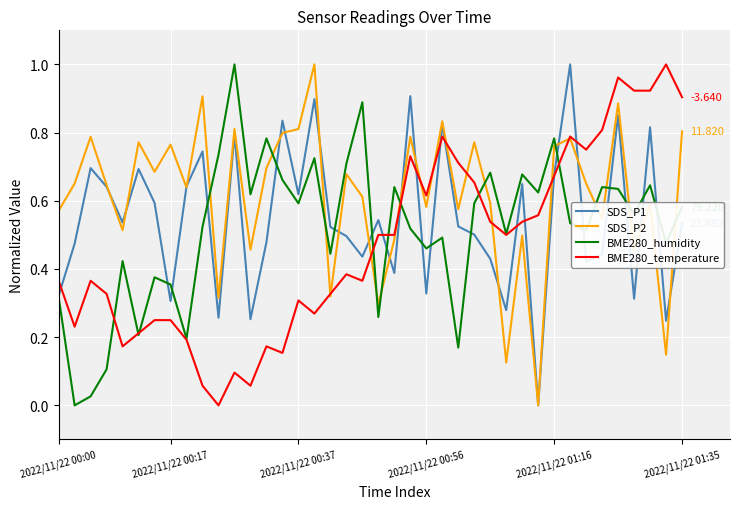

What is the value of the BME280_temperature point at the 13th from the left?

0.1